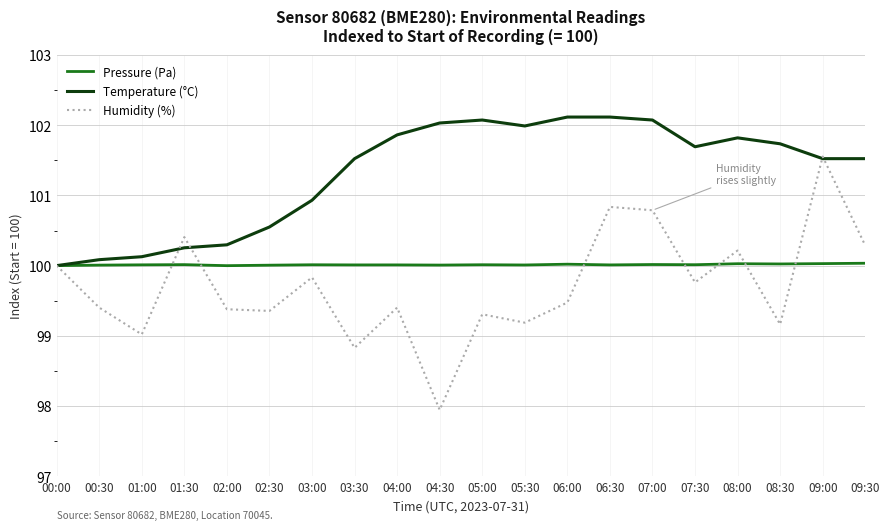

At which category does the chart reach its minimum across all series?

04:30